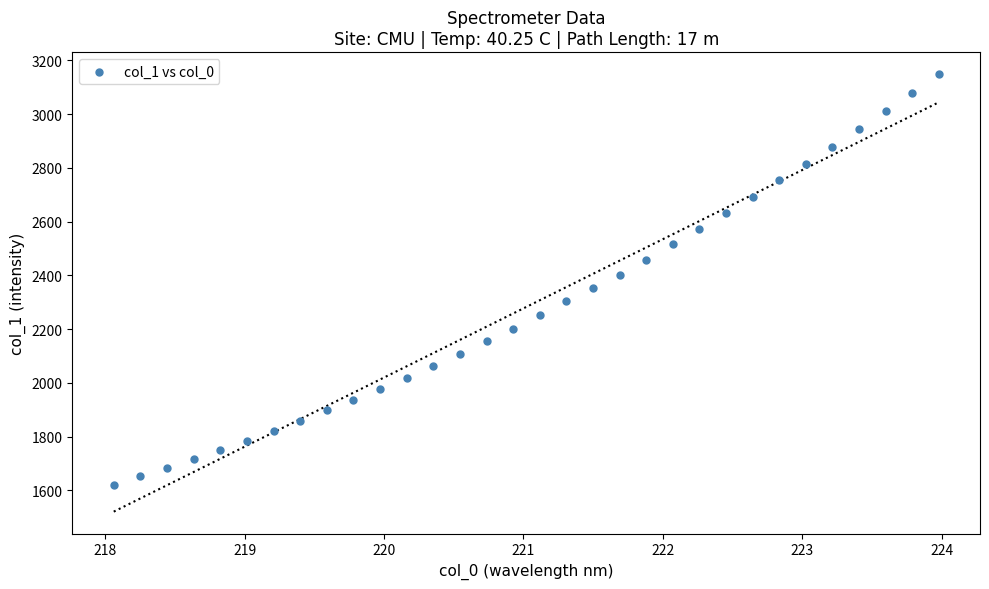

What is the range of X values (max minus min)?

5.9